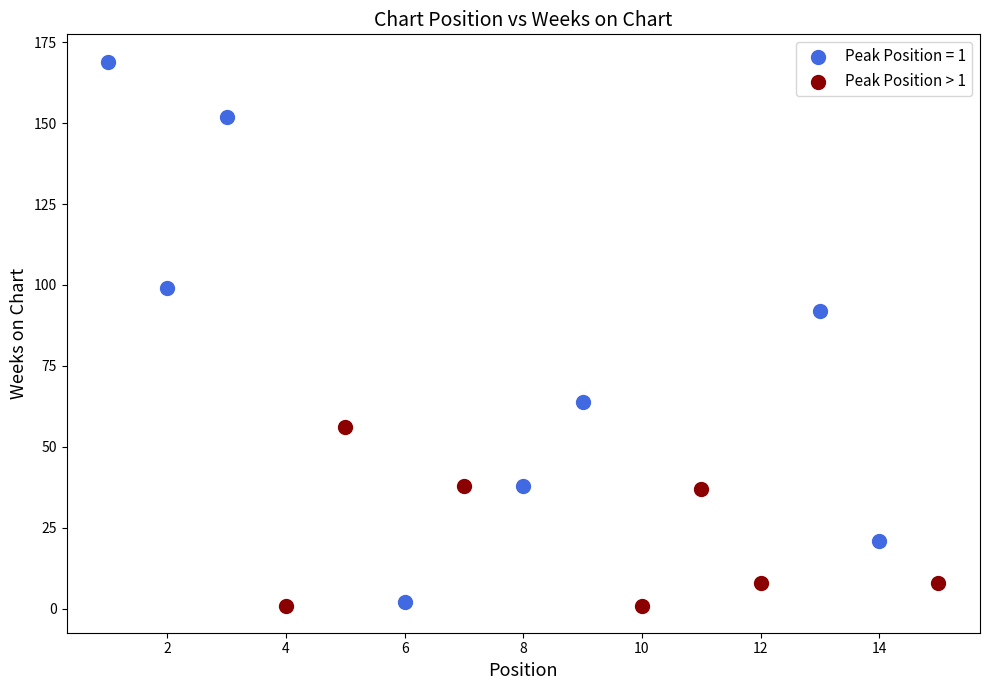

Which series has the largest Y range (max minus min)?

Peak Position = 1